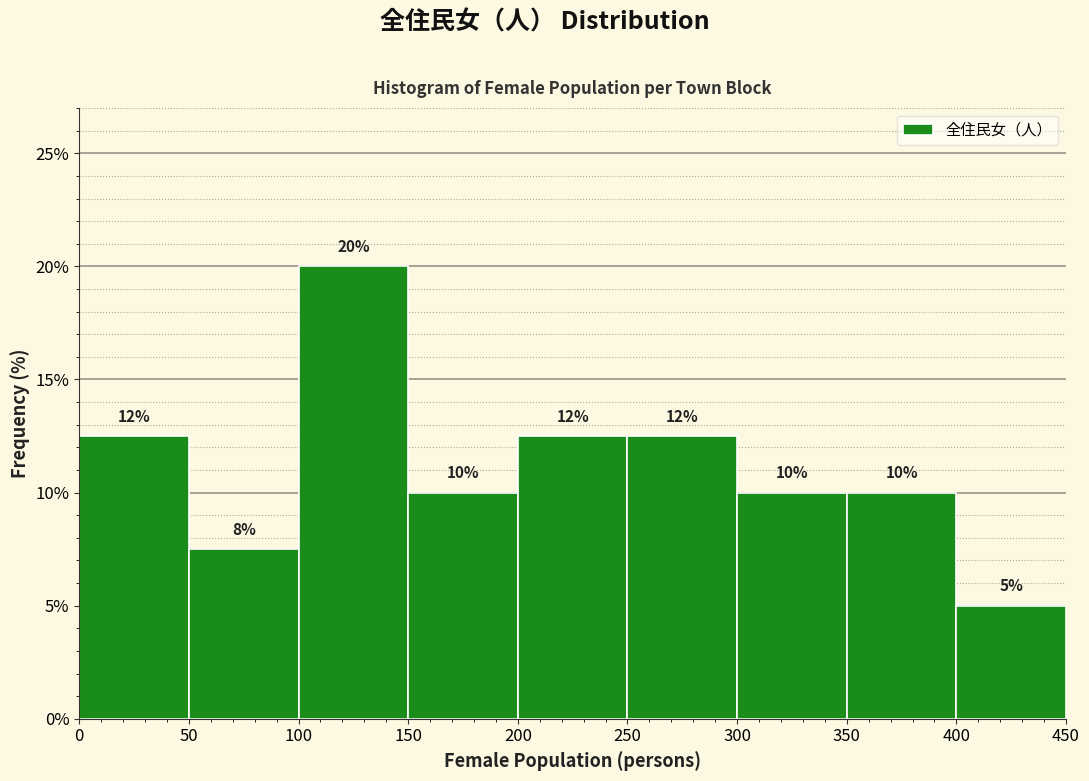

Over which range of the x-axis is the bar tallest?

100 to 150